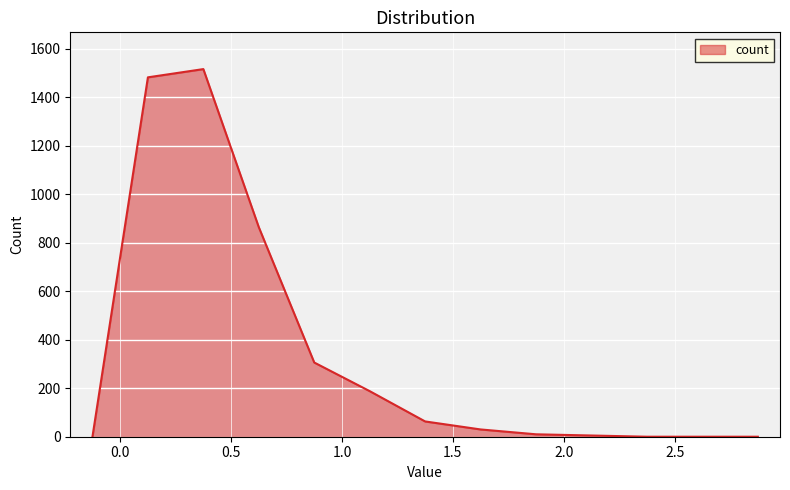

What is the greatest value displayed?

1516